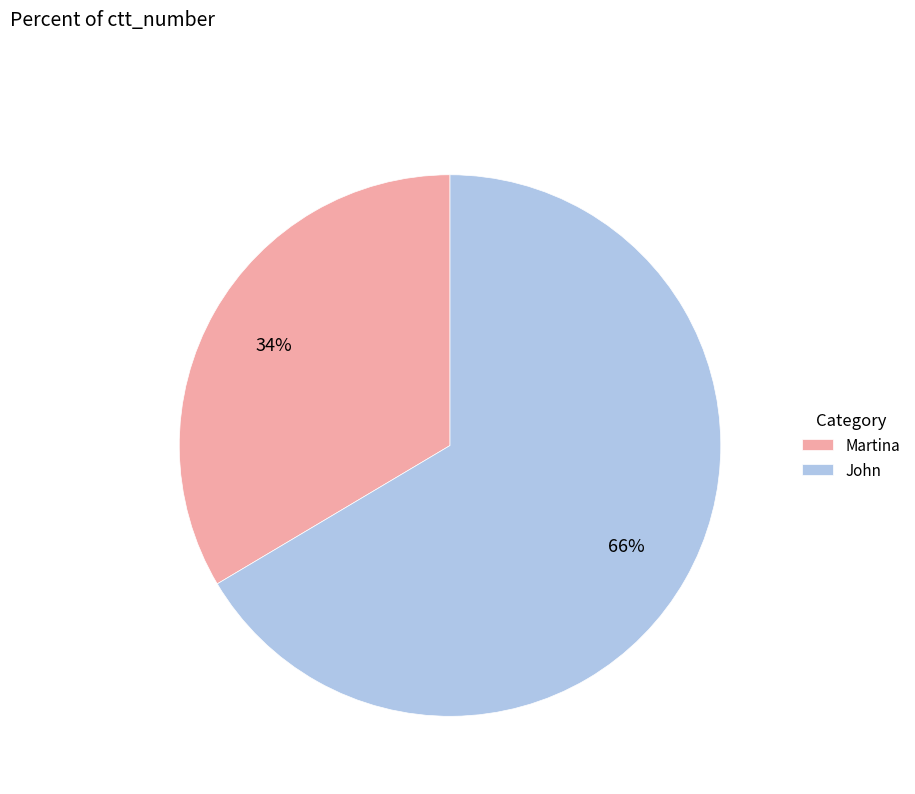

Count the number of slices in the pie.

2